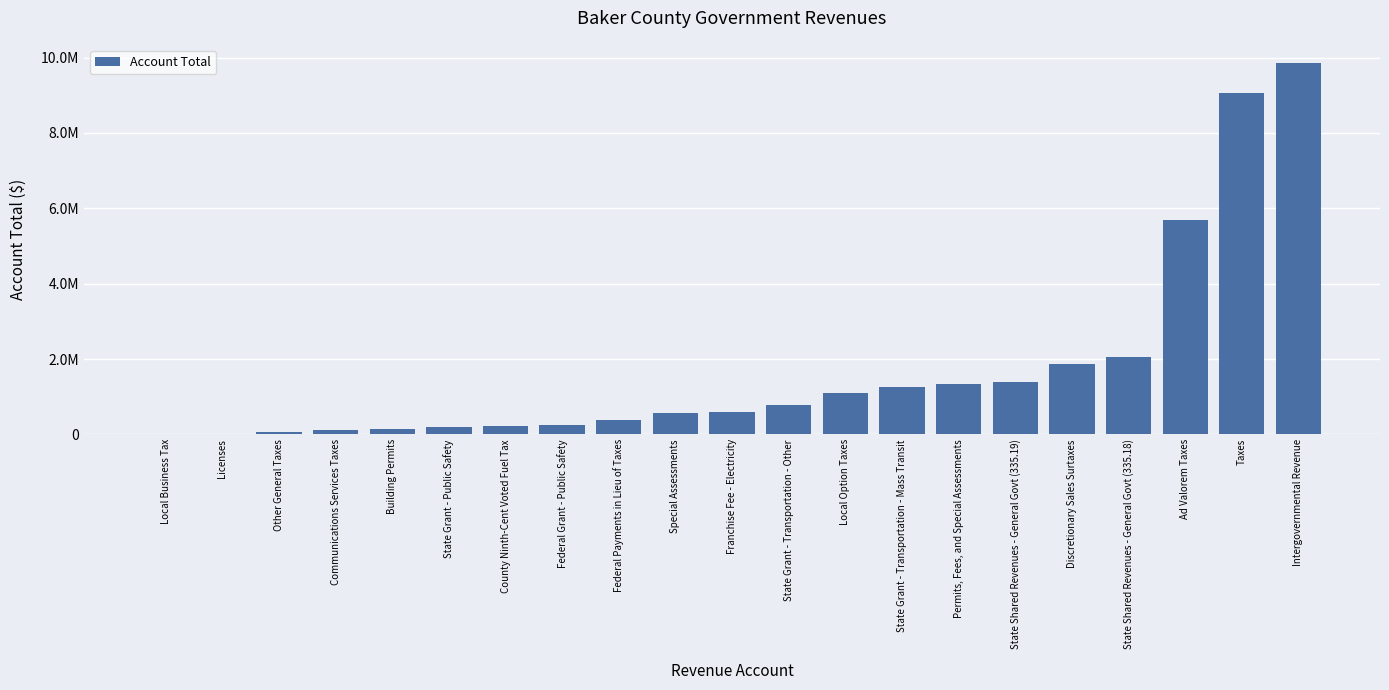

What is the ratio of the value at State Shared Revenues - General Govt (335.18) to the value at County Ninth-Cent Voted Fuel Tax?

9.0